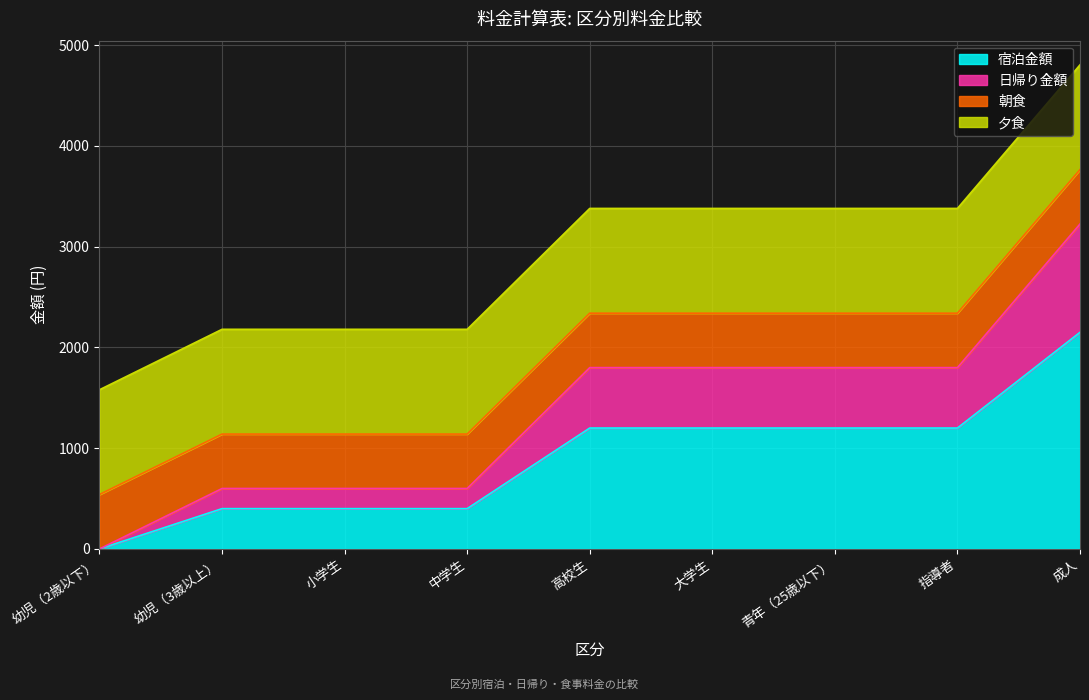

Is it true that 日帰り金額 equals 1800 at 指導者?

True